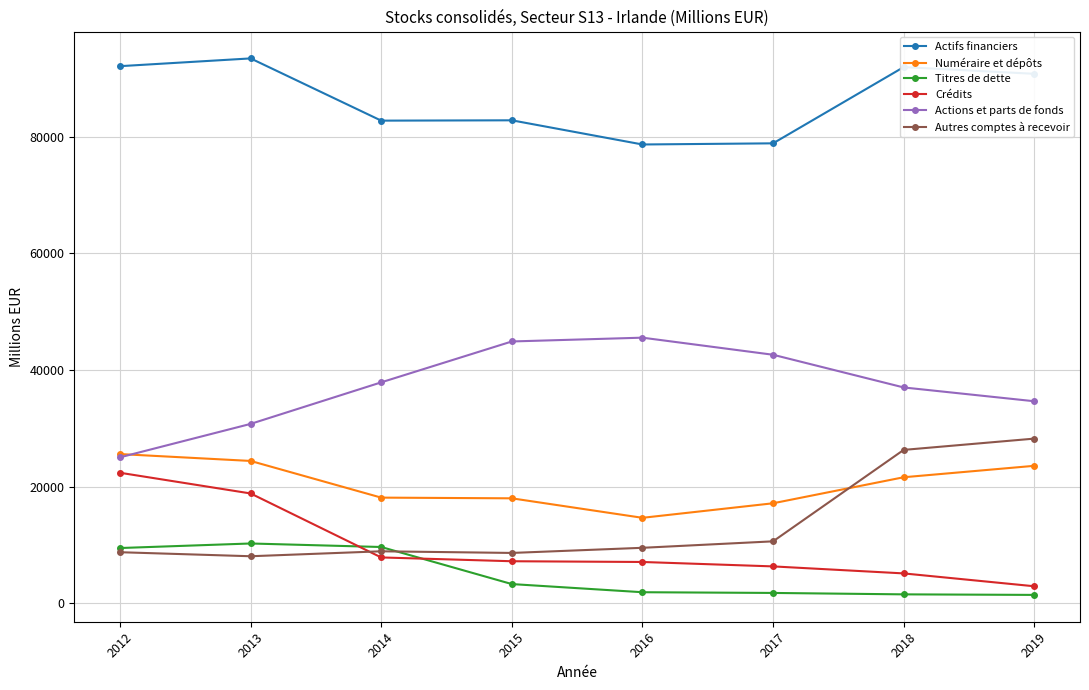

What is the value of the Actifs financiers point at the 2nd from the left?

93441